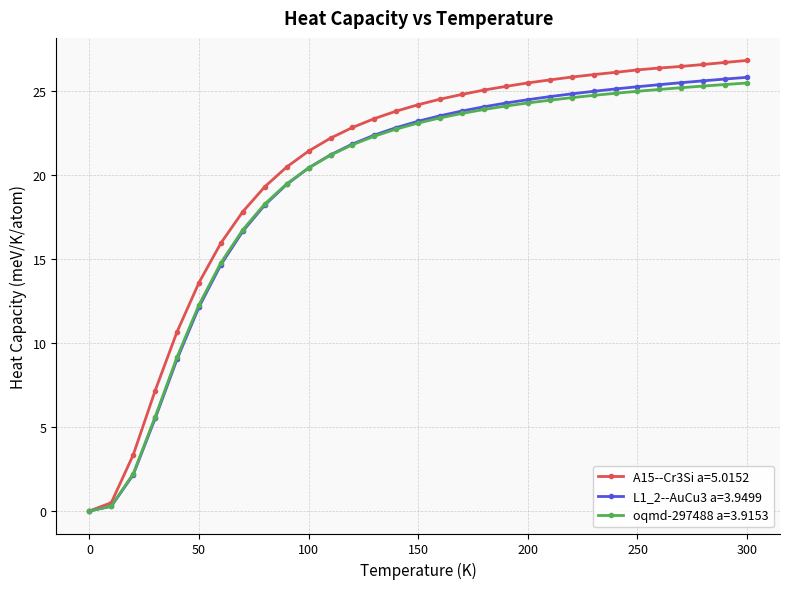

Which series has the widest spread of values?

A15--Cr3Si a=5.0152